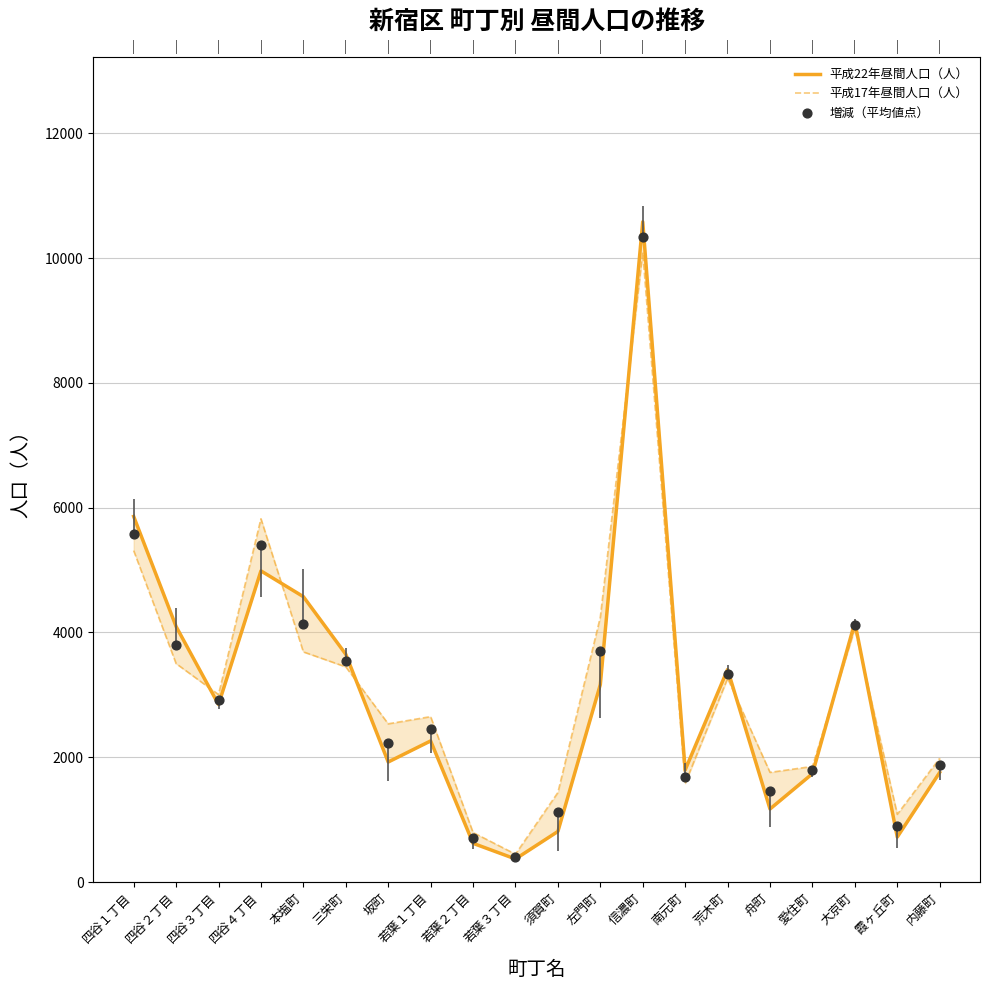

At which category is the sum across all series the highest?

信濃町